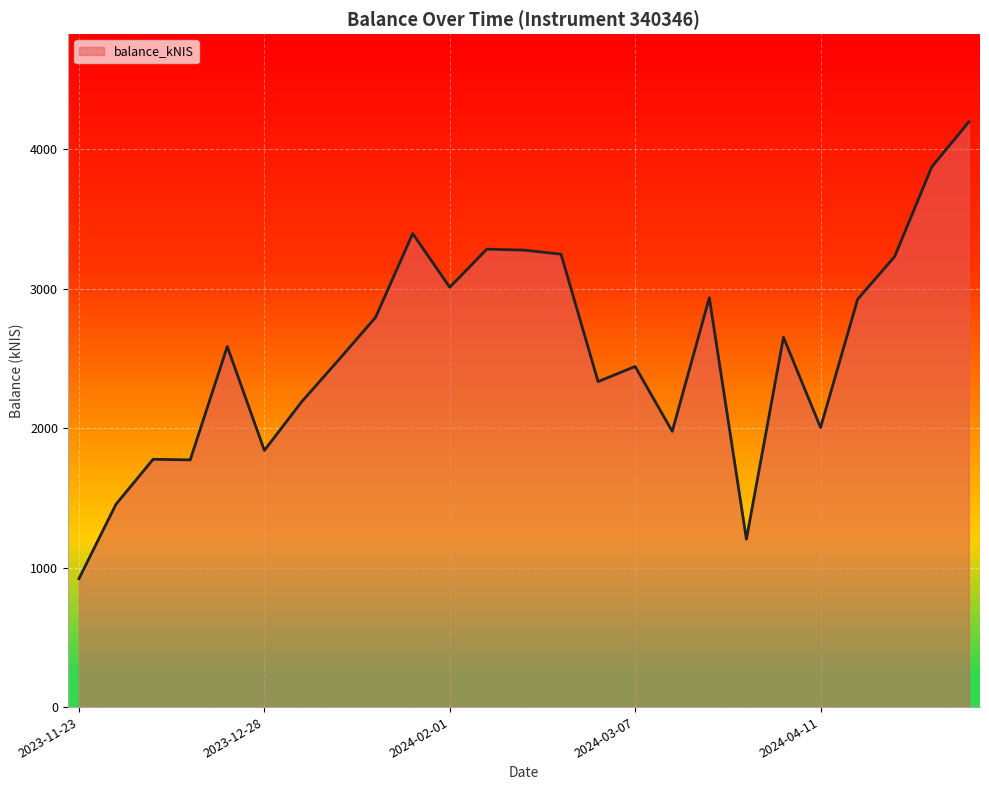

Does the chart display data point markers on the line(s)?

No